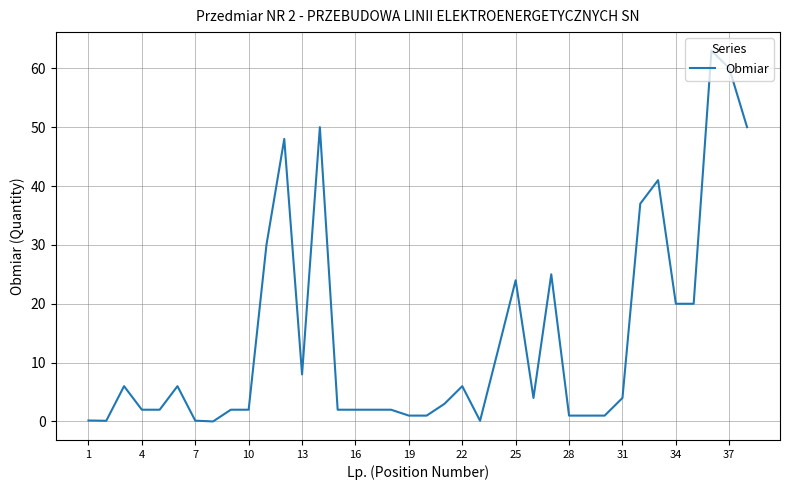

What is the difference between the maximum and second lowest values?

62.9